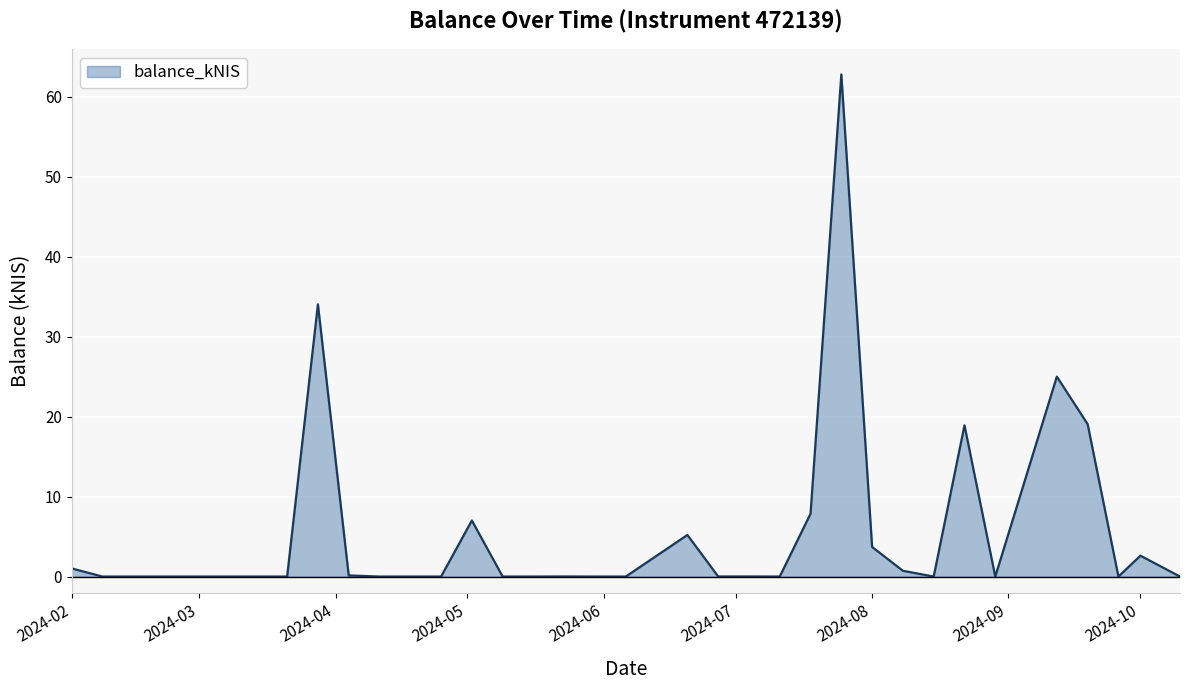

What is the greatest value displayed?

62.8